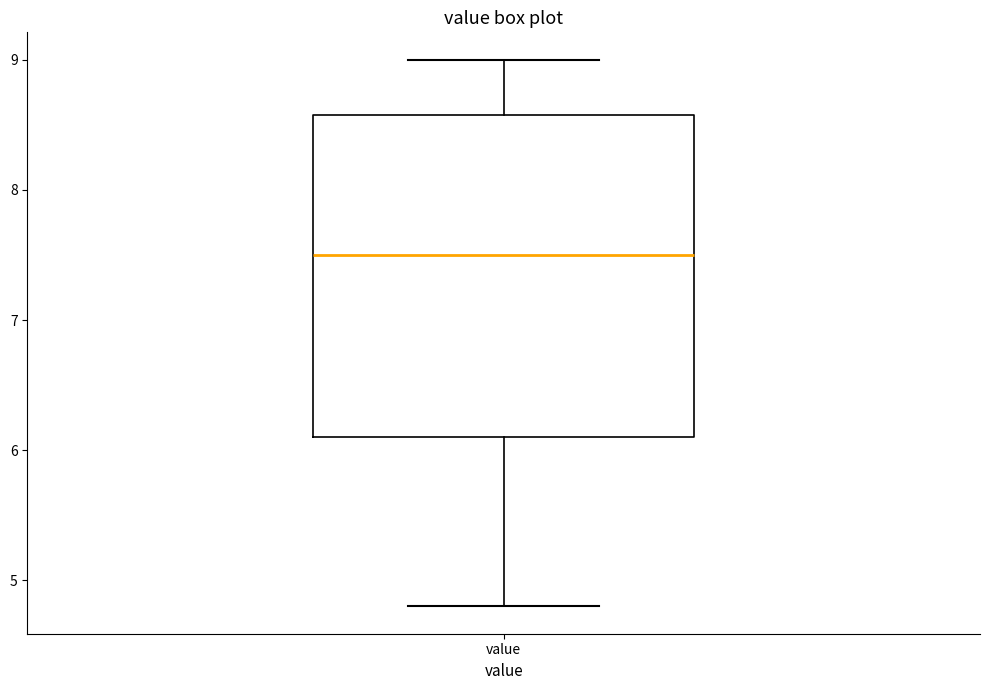

Read this box plot against the y-axis: the position of the median line, the range covered by the box, and the ends of both whiskers. The values are not printed on the chart, so give them approximately, as read against the axis.

median 7.5, box 6.1 to 8.6, whiskers 4.8 to 9.0